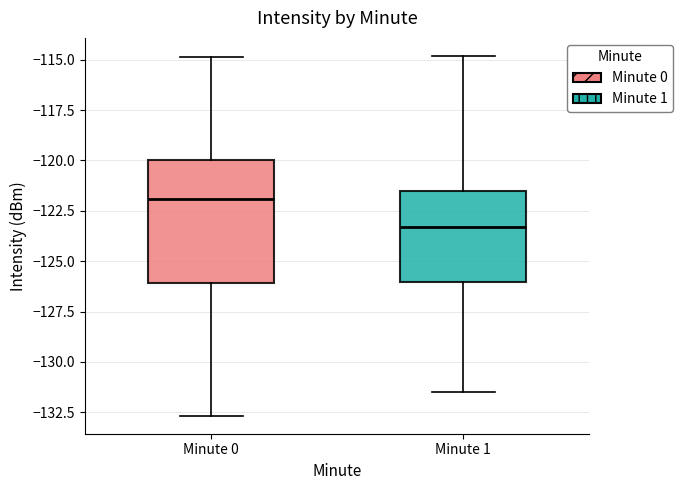

Where is the upper edge of the box for Minute 1 on the y-axis? The values are not printed on the chart, so give them approximately, as read against the axis.

-121.5